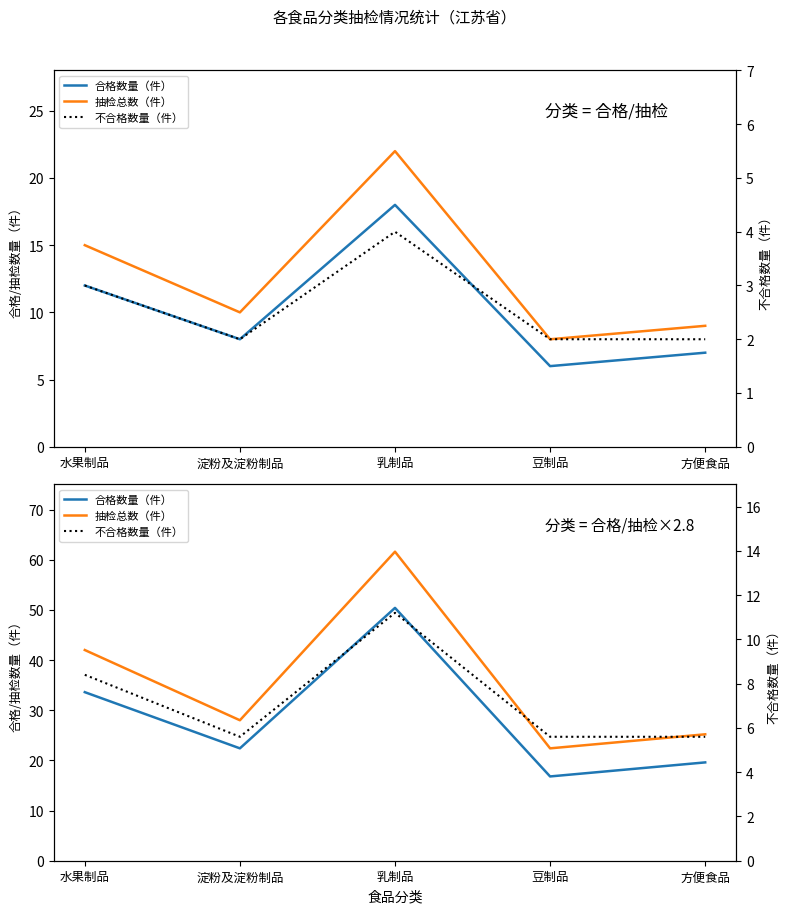

Is this an area chart (filled region under the line)?

No